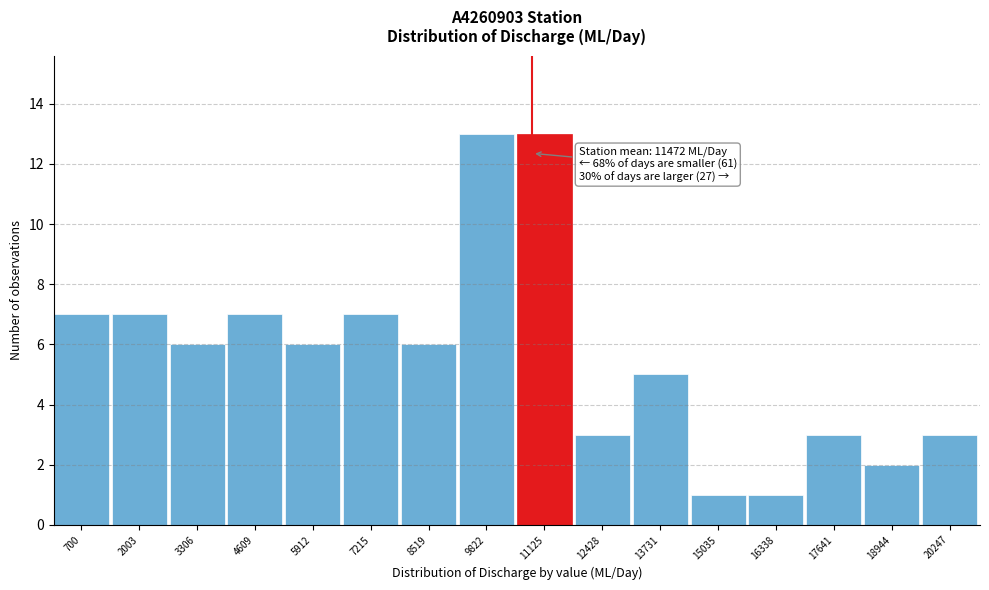

Reading left to right, list all the values displayed in this chart.

700=7	2003=7	3306=6	4609=7	5912=6	7215=7	8519=6	9822=13	11125=13	12428=3	13731=5	15035=1	16338=1	17641=3	18944=2	20247=3